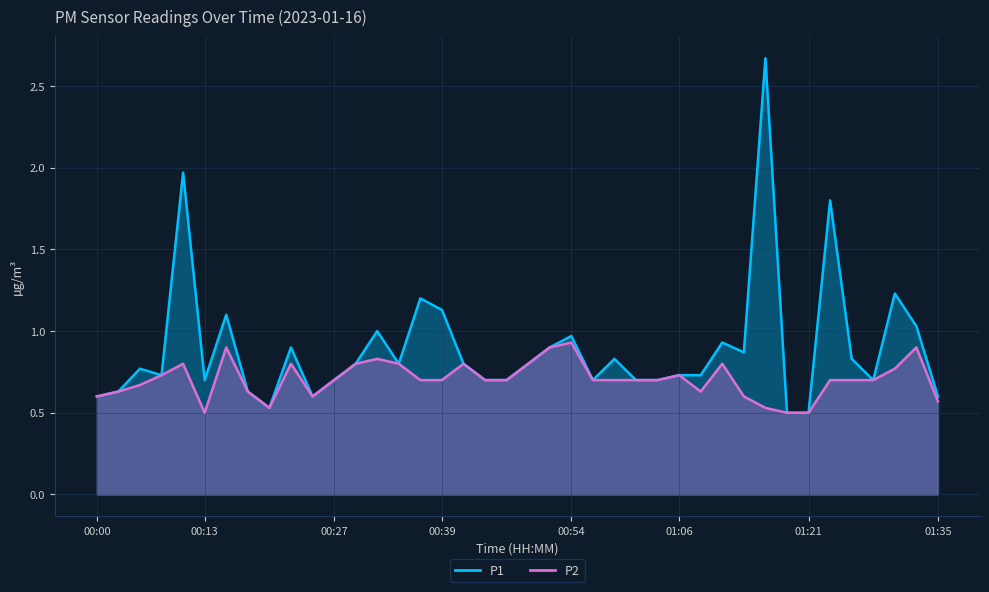

Reading left to right, extract all data points from this chart.

P1: 00:00=0.6	00:03=0.6	00:05=0.8	00:08=0.7	00:10=2.0	00:13=0.7	00:15=1.1	00:17=0.6	00:20=0.5	00:22=0.9	00:25=0.6	00:27=0.7	00:30=0.8	00:32=1.0	00:34=0.8	00:37=1.2	00:39=1.1	00:42=0.8	00:44=0.7	00:47=0.7	00:49=0.8	00:51=0.9	00:54=1.0	00:56=0.7	00:59=0.8	01:01=0.7	01:04=0.7	01:06=0.7	01:08=0.7	01:11=0.9	01:13=0.9	01:16=2.7	01:18=0.5	01:21=0.5	01:23=1.8	01:26=0.8	01:28=0.7	01:31=1.2	01:33=1.0	01:35=0.6
P2: 00:00=0.6	00:03=0.6	00:05=0.7	00:08=0.7	00:10=0.8	00:13=0.5	00:15=0.9	00:17=0.6	00:20=0.5	00:22=0.8	00:25=0.6	00:27=0.7	00:30=0.8	00:32=0.8	00:34=0.8	00:37=0.7	00:39=0.7	00:42=0.8	00:44=0.7	00:47=0.7	00:49=0.8	00:51=0.9	00:54=0.9	00:56=0.7	00:59=0.7	01:01=0.7	01:04=0.7	01:06=0.7	01:08=0.6	01:11=0.8	01:13=0.6	01:16=0.5	01:18=0.5	01:21=0.5	01:23=0.7	01:26=0.7	01:28=0.7	01:31=0.8	01:33=0.9	01:35=0.6